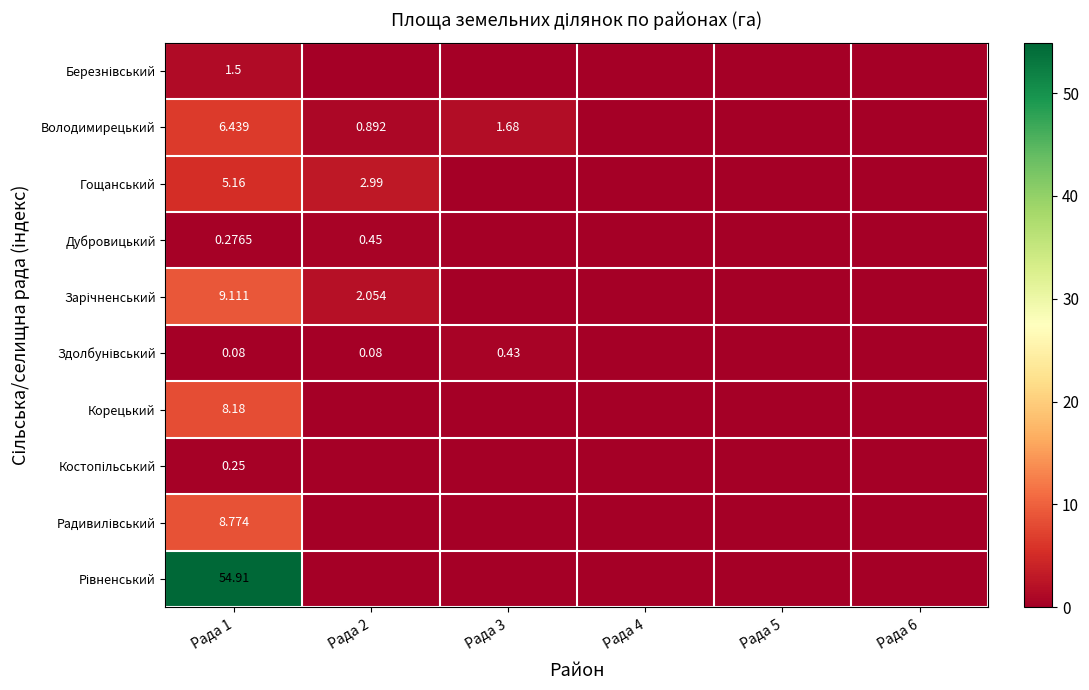

Count the Корецький values in the range 0 to 1.

5